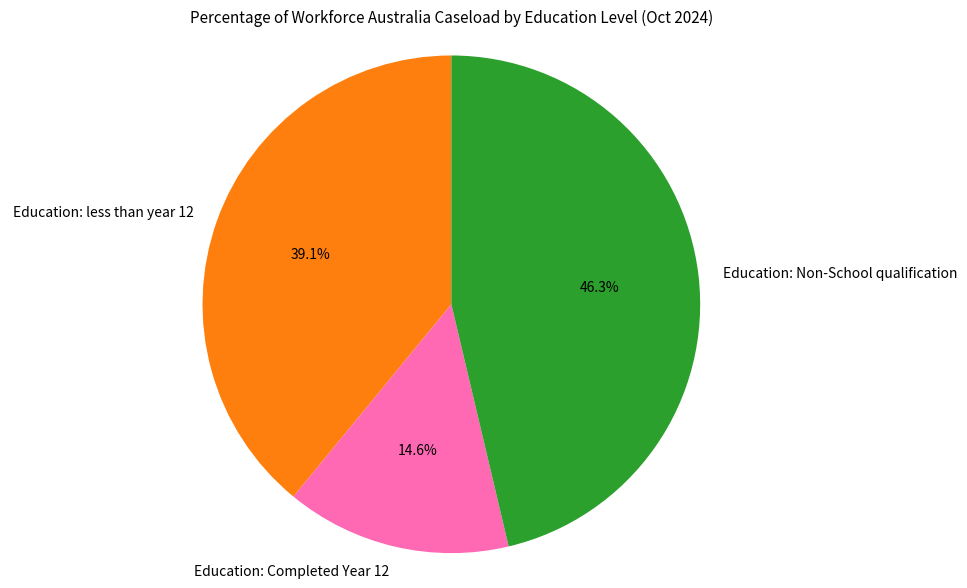

Between Education: Non-School qualification and Education: Completed Year 12, which is larger?

Education: Non-School qualification